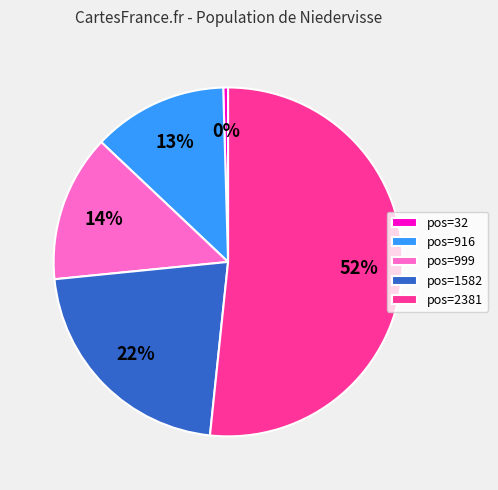

Which category has the biggest portion of the pie?

pos=2381